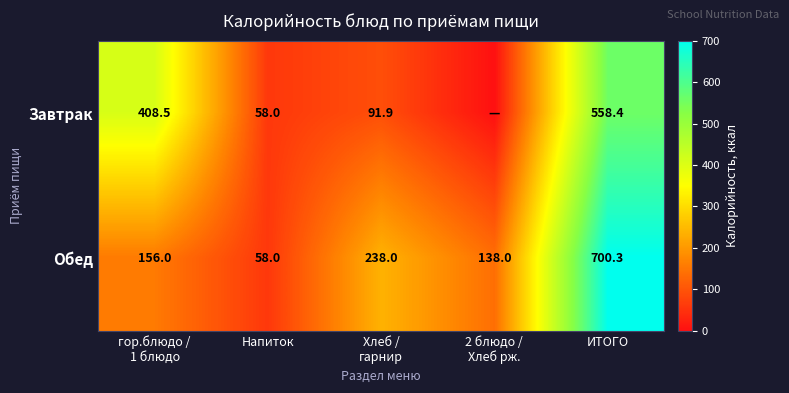

What is the difference between the maximum and minimum values in the Обед series?

642.3